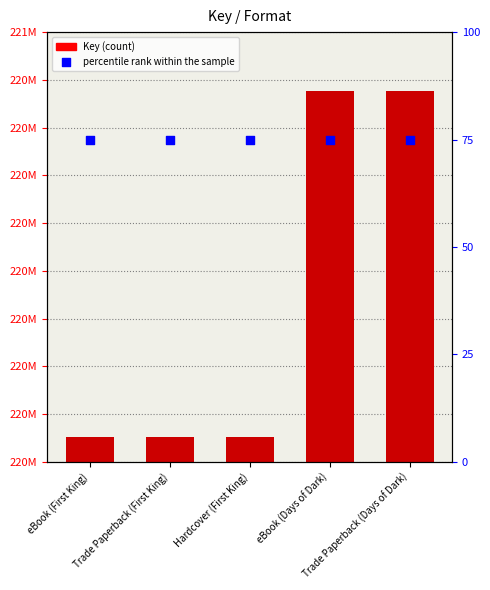

Which series has the largest Y range (max minus min)?

Key